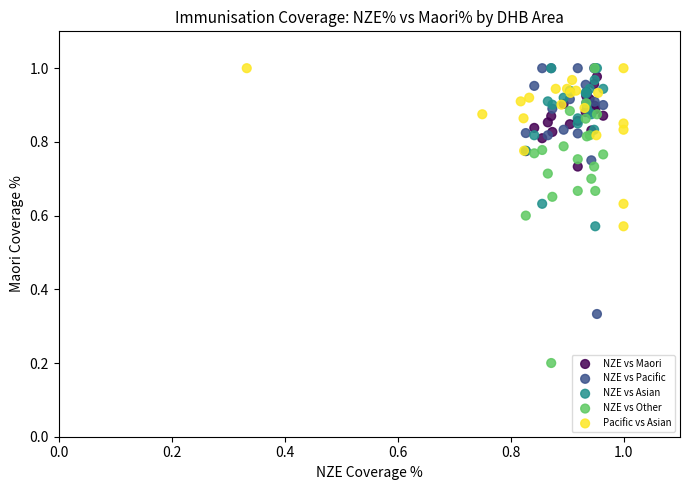

Which series has the largest Y range (max minus min)?

NZE vs Other